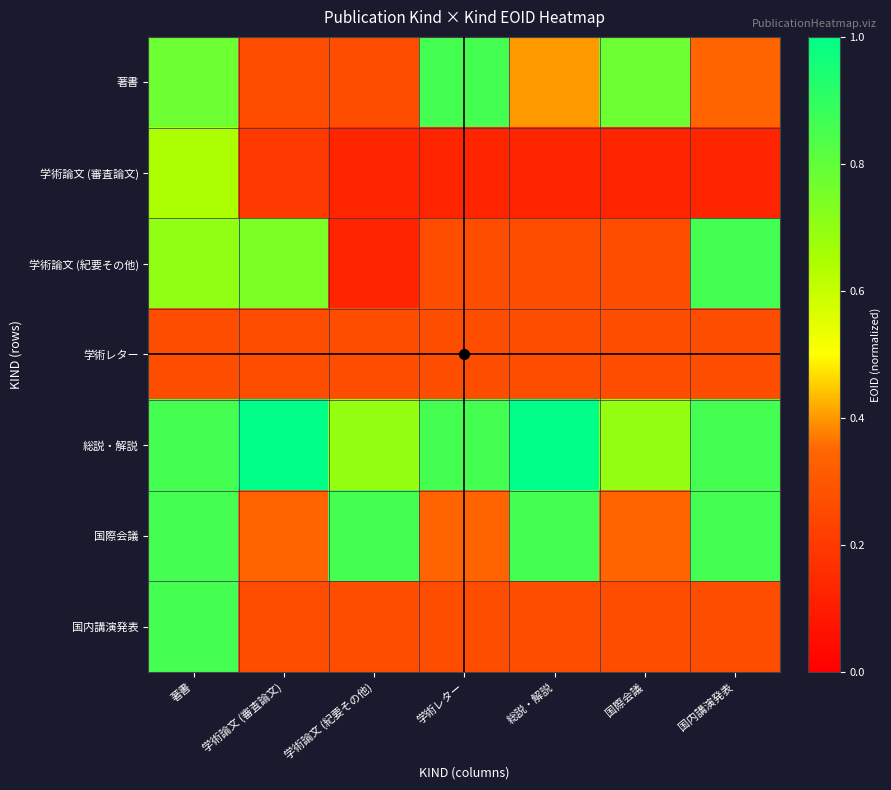

Reading right to left, extract all data points from this chart.

著書: 国内講演発表=0.3	国際会議=0.8	総説・解説=0.4	学術レター=0.9	学術論文 (紀要その他)=0.3	学術論文 (審査論文)=0.3	著書=0.8
学術論文 (審査論文): 国内講演発表=0.1	国際会議=0.1	総説・解説=0.1	学術レター=0.1	学術論文 (紀要その他)=0.1	学術論文 (審査論文)=0.2	著書=0.6
学術論文 (紀要その他): 国内講演発表=0.9	国際会議=0.3	総説・解説=0.3	学術レター=0.3	学術論文 (紀要その他)=0.1	学術論文 (審査論文)=0.7	著書=0.7
学術レター: 国内講演発表=0.3	国際会議=0.3	総説・解説=0.3	学術レター=0.3	学術論文 (紀要その他)=0.3	学術論文 (審査論文)=0.3	著書=0.3
総説・解説: 国内講演発表=0.9	国際会議=0.7	総説・解説=1.0	学術レター=0.9	学術論文 (紀要その他)=0.7	学術論文 (審査論文)=1.0	著書=0.9
国際会議: 国内講演発表=0.9	国際会議=0.3	総説・解説=0.9	学術レター=0.3	学術論文 (紀要その他)=0.9	学術論文 (審査論文)=0.3	著書=0.9
国内講演発表: 国内講演発表=0.3	国際会議=0.3	総説・解説=0.3	学術レター=0.3	学術論文 (紀要その他)=0.3	学術論文 (審査論文)=0.3	著書=0.9